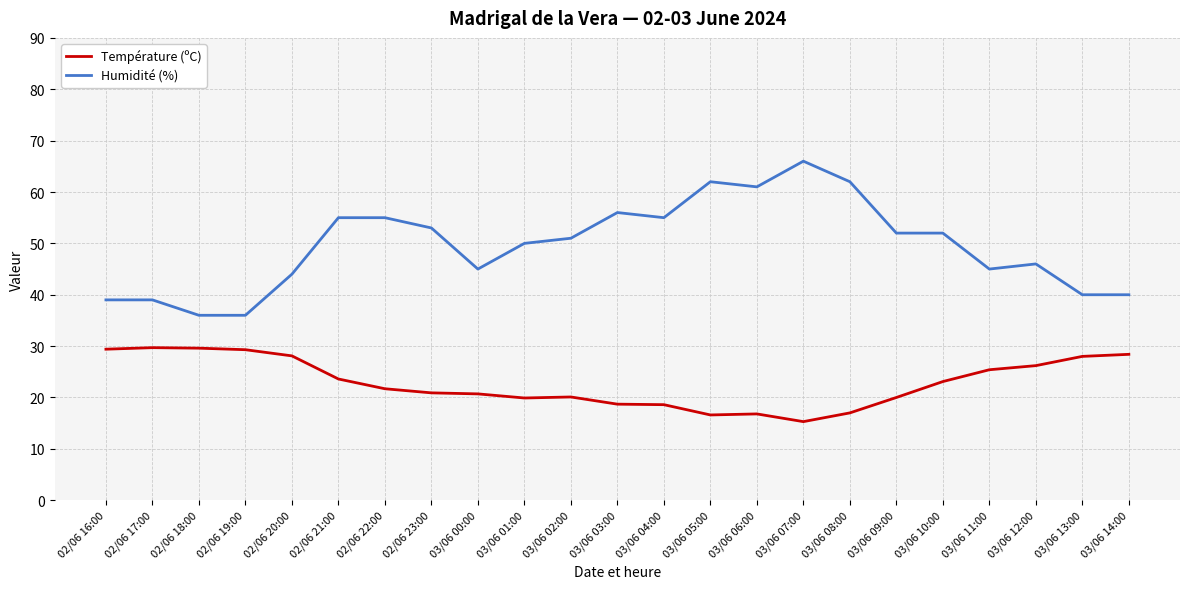

The value of Humidité (%) at 03/06 12:00 is 13.8. True or false?

False